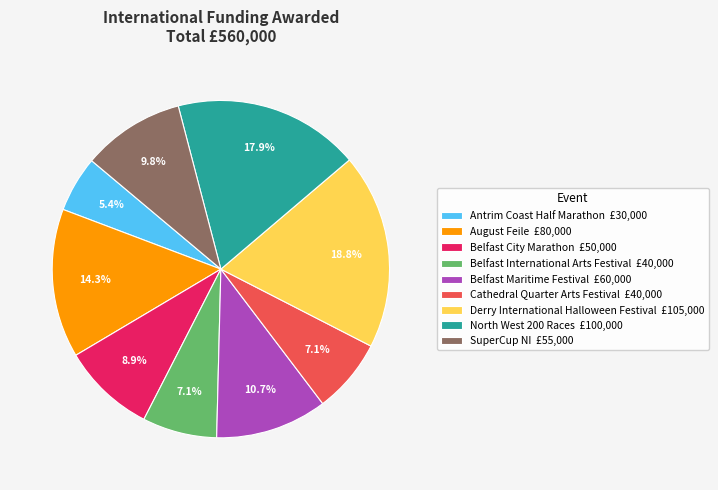

How much of the chart is everything except Belfast City Marathon £50,000?

91.1%